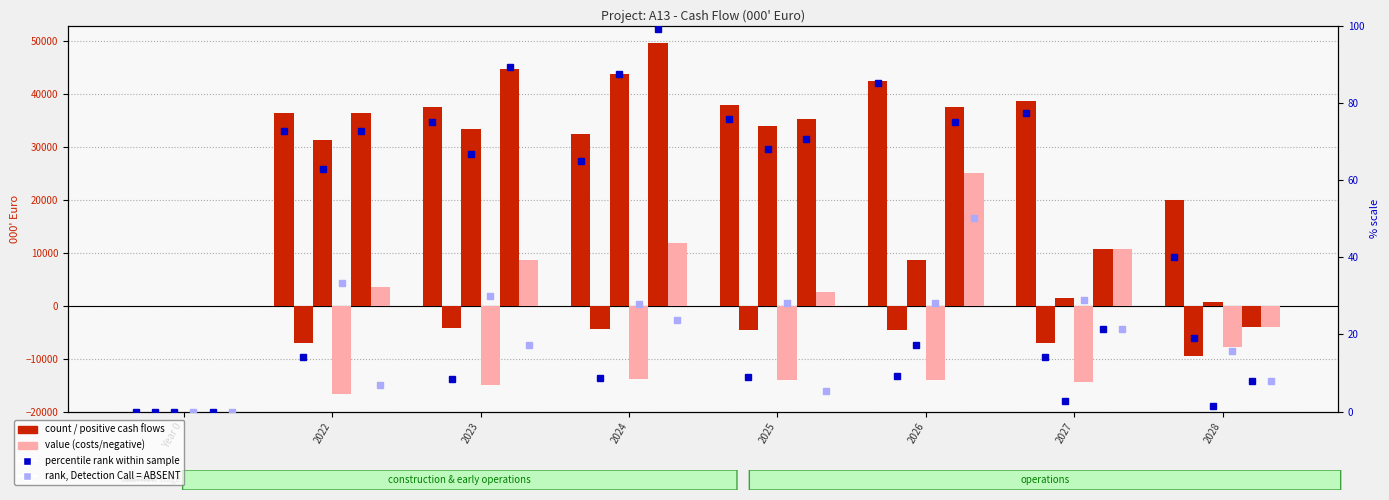

What is the maximum value for Project Cash Flow Before Tax?

49584.4